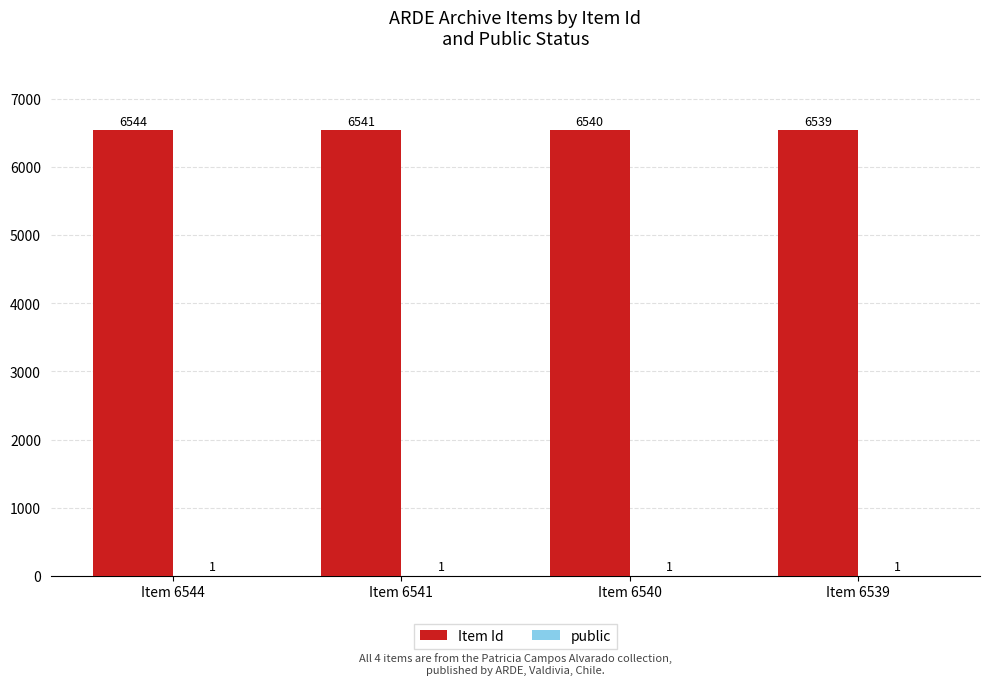

What value does the Item Id series have at Item 6541?

6541